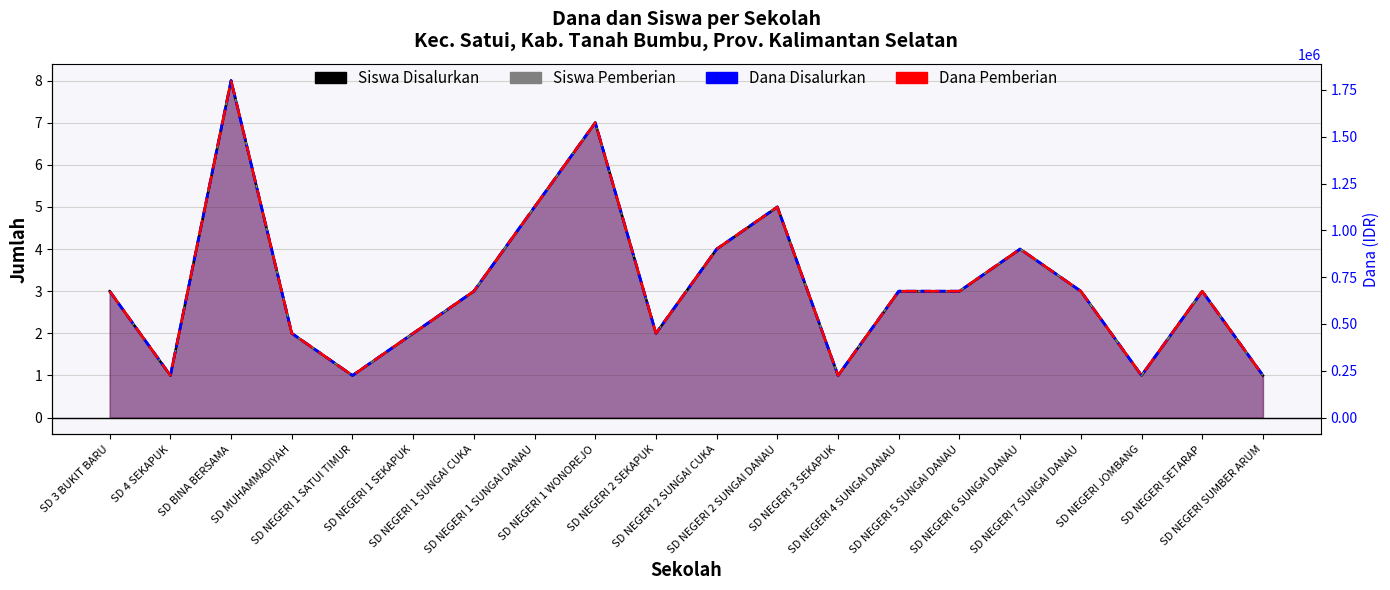

What position from the left is SD NEGERI 1 SUNGAI DANAU?

8